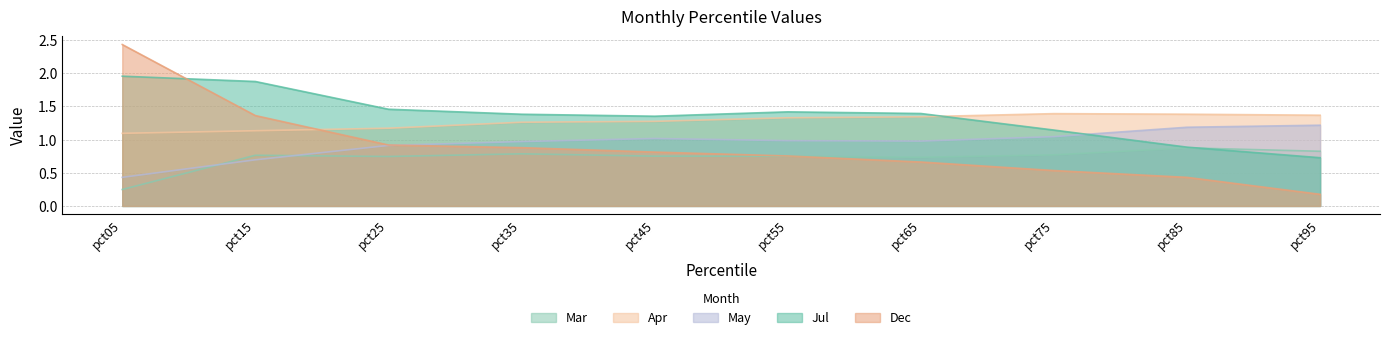

Is the value of May at pct25 greater than the value of Mar at pct85?

Yes